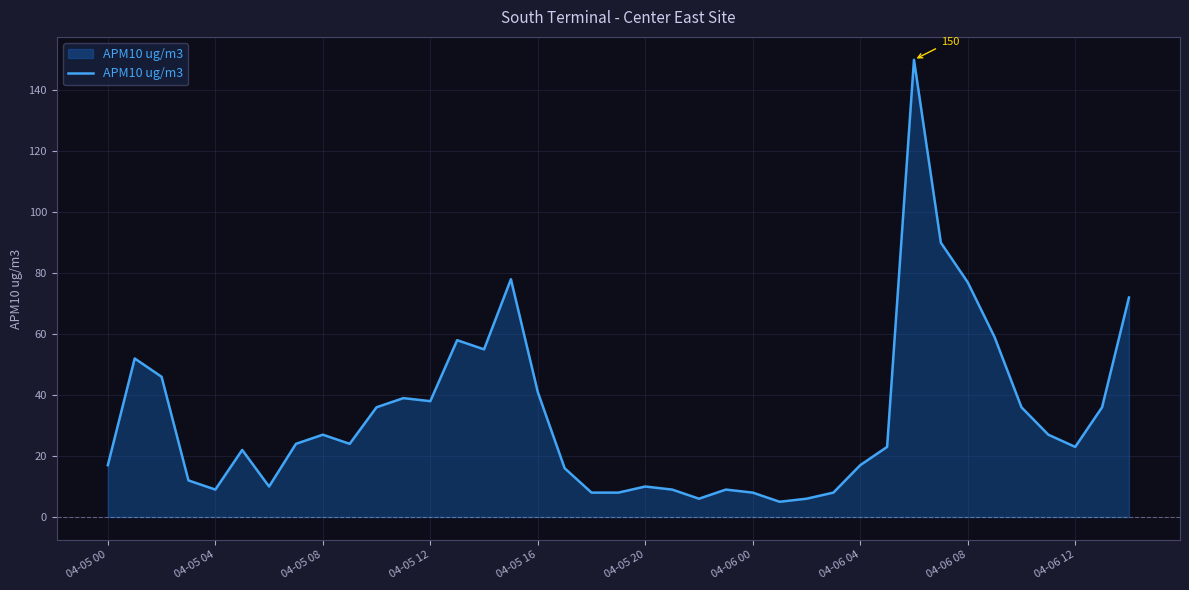

What is the greatest value displayed?

150